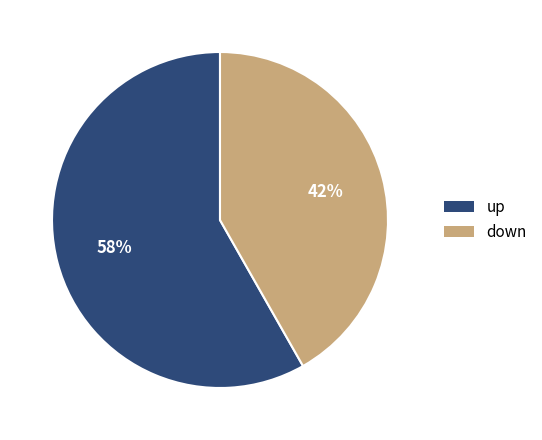

To the nearest percent, what percentage of the pie is down?

42%